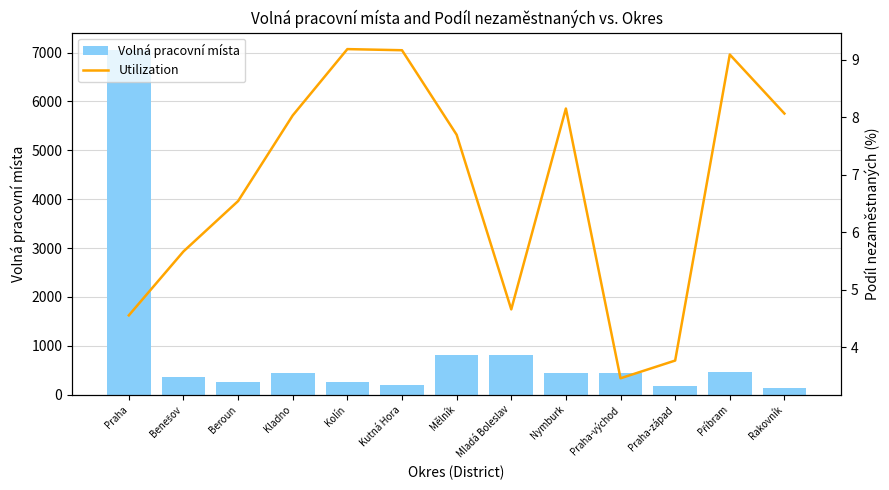

Where is Volná pracovní místa nearest to the value 3592?

Mladá Boleslav